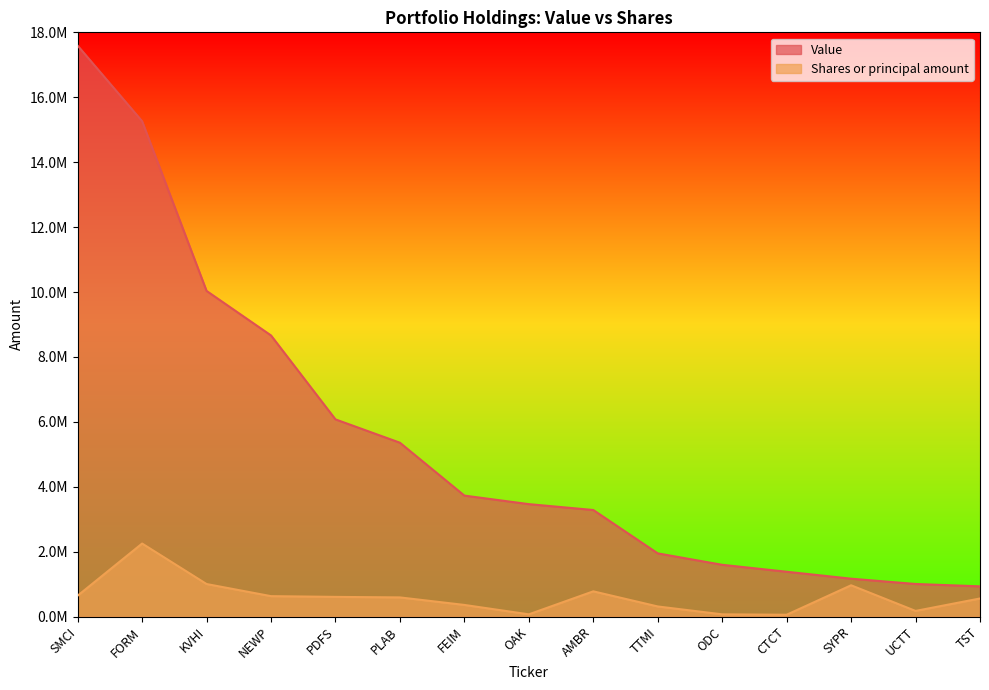

How many values in the Shares or principal amount series are below 591250?

7